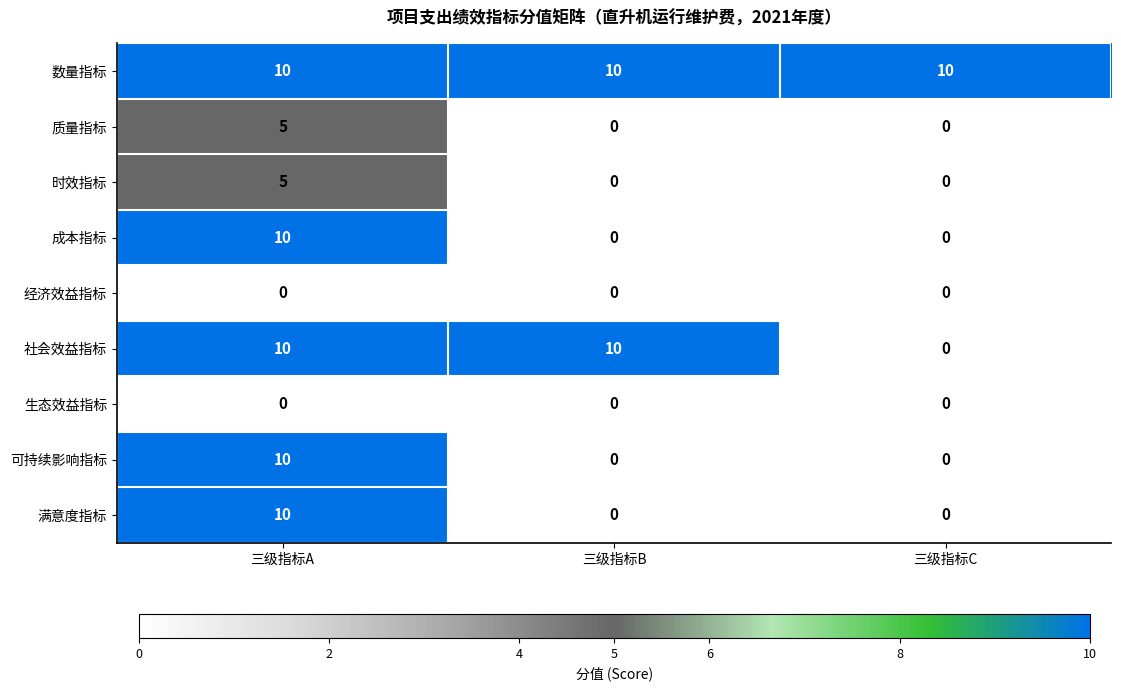

True or false: 成本指标 has a value of 0 at 三级指标B.

True